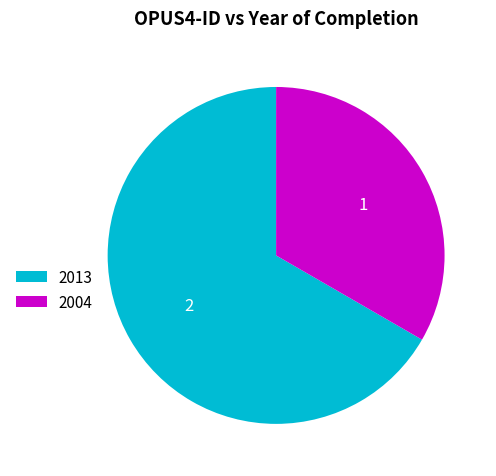

Is the sum of 2004 and 2013 greater than half?

Yes